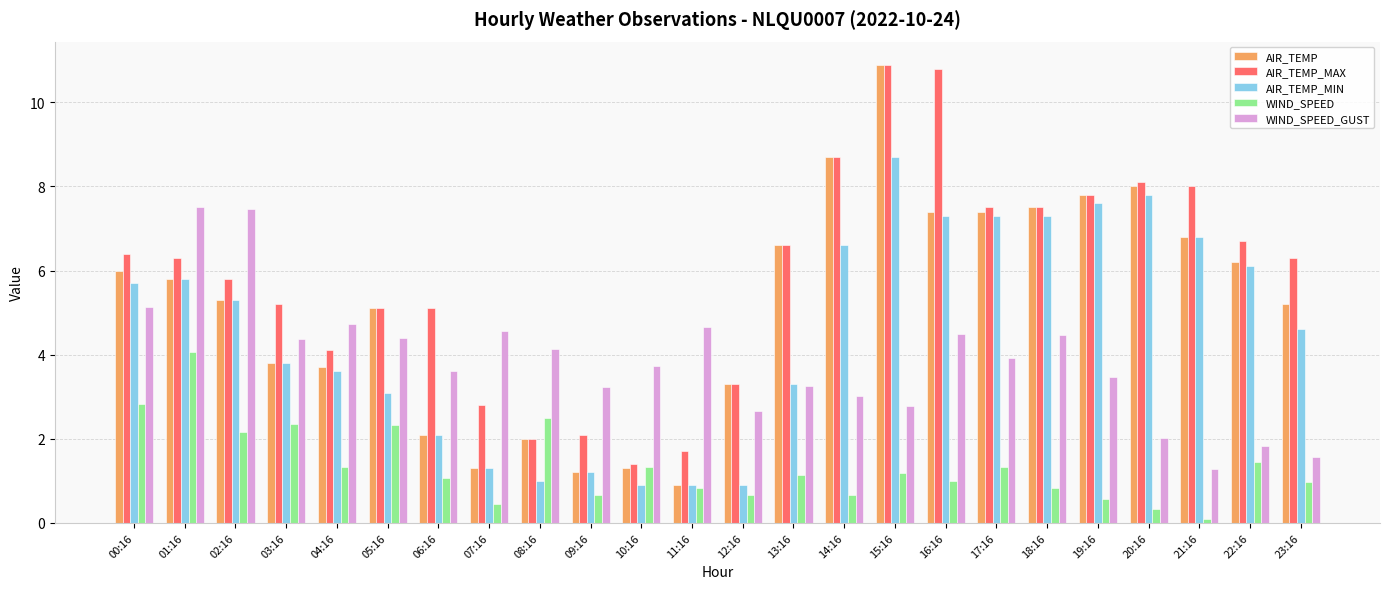

Which category has the highest value in the AIR_TEMP_MIN series?

15:16